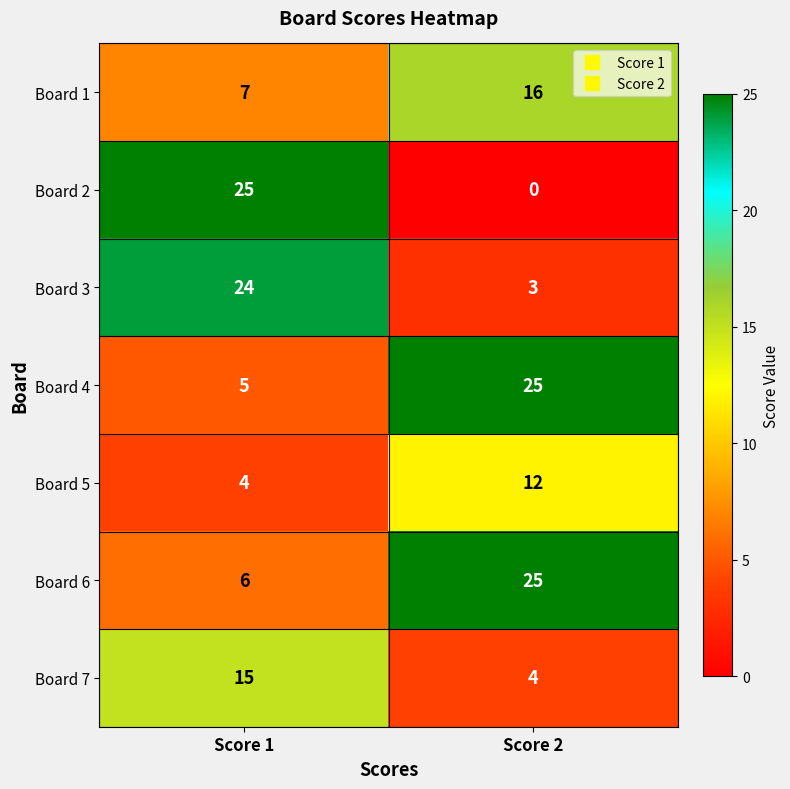

What is the highest value of the Board 2 series?

25